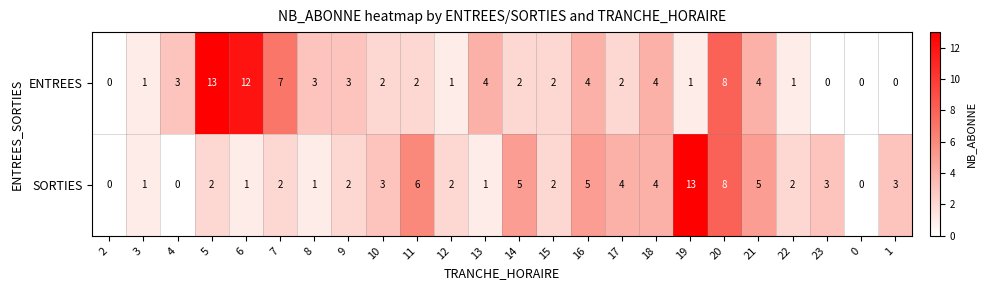

Which series has the largest total across all categories?

ENTREES